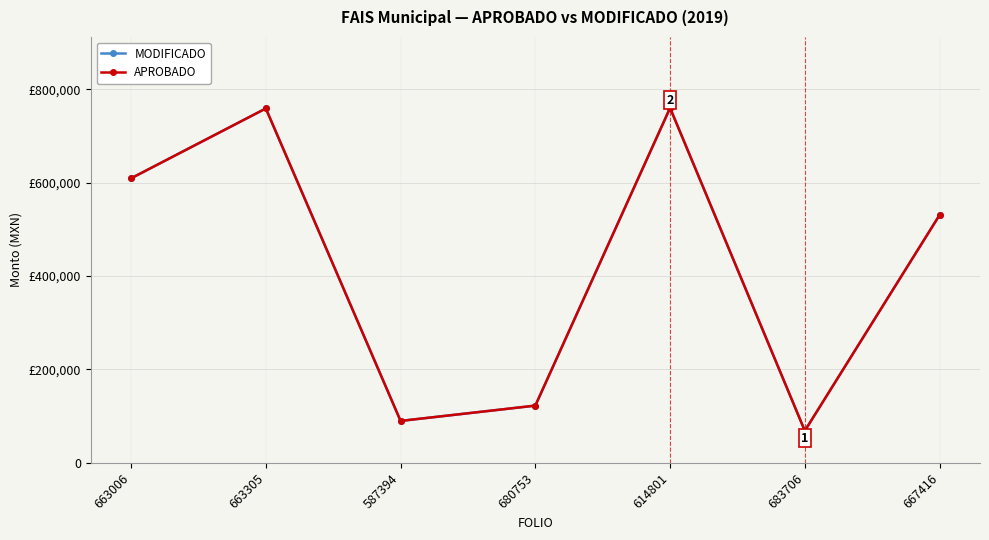

What position from the right is 587394?

5